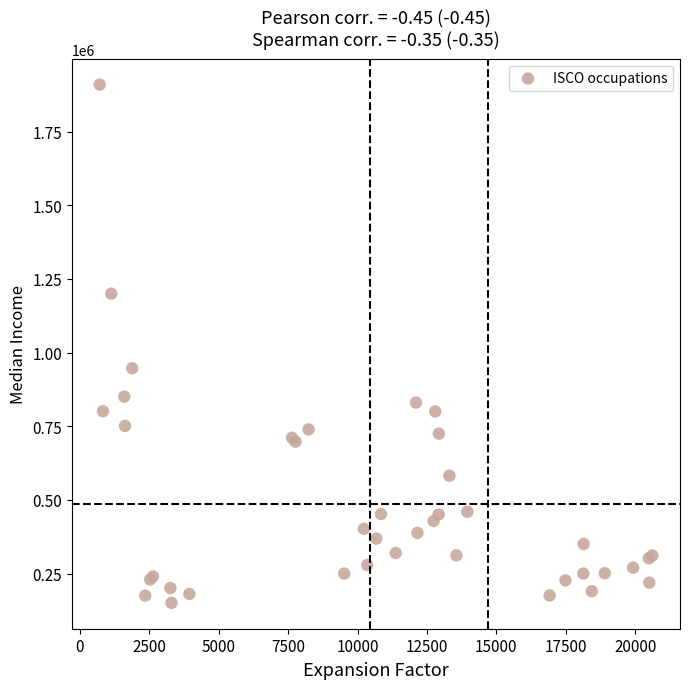

What Y value in the scatter plot is closest to 1029953?

946691